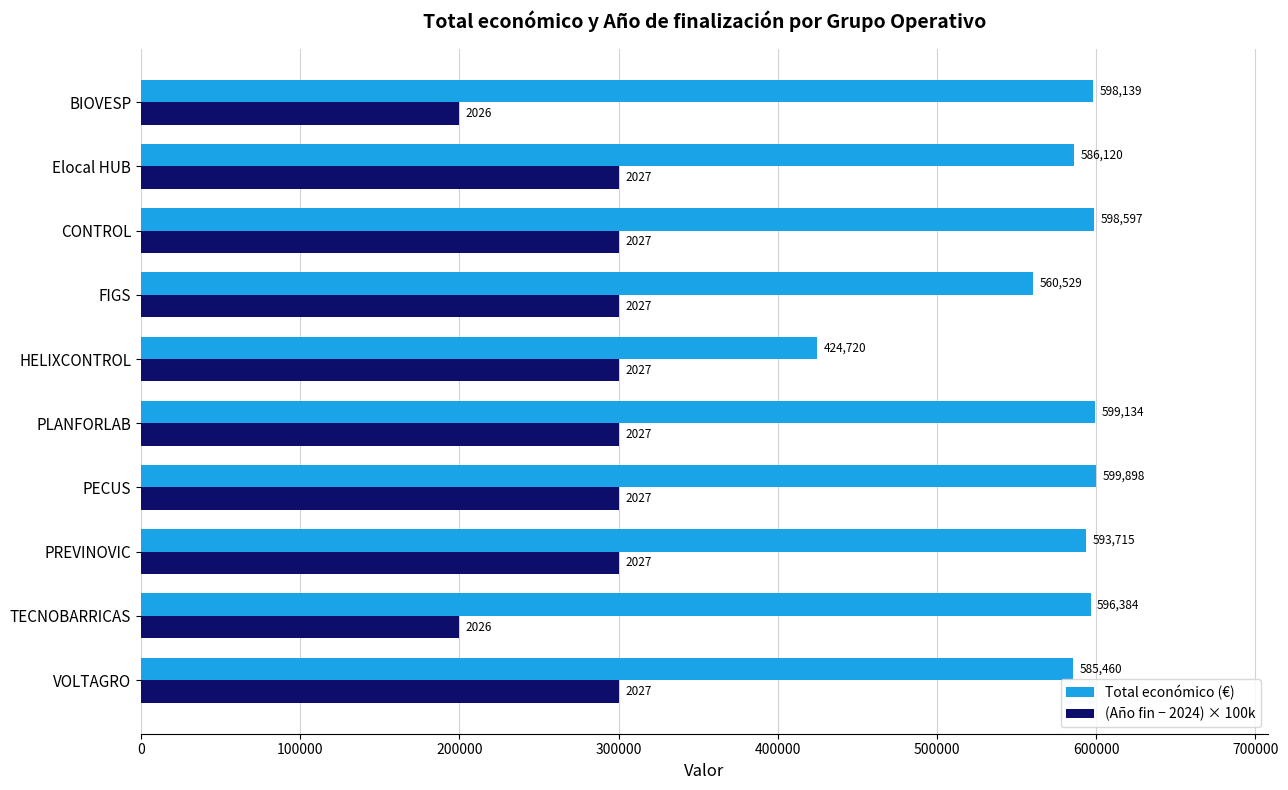

Between TECNOBARRICAS and BIOVESP, which series saw the biggest shift?

Total económico (€)